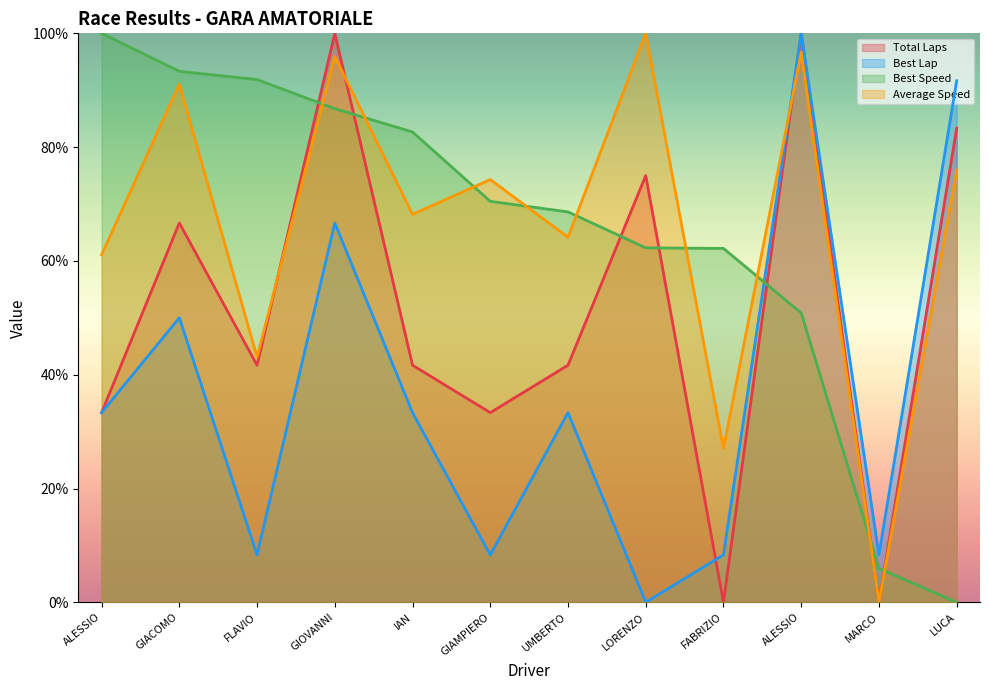

Where do Average Speed and Total Laps first cross each other?

FLAVIO and GIOVANNI